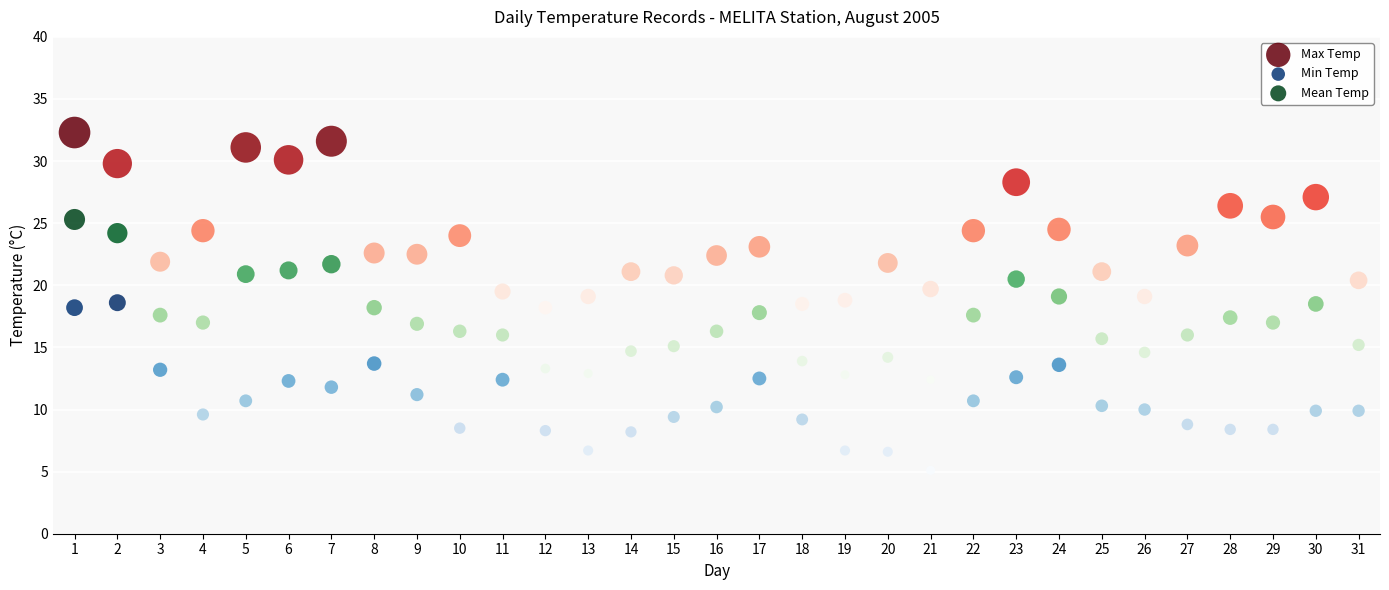

Across all data points, what is the range of Y values (max minus min)?

27.2